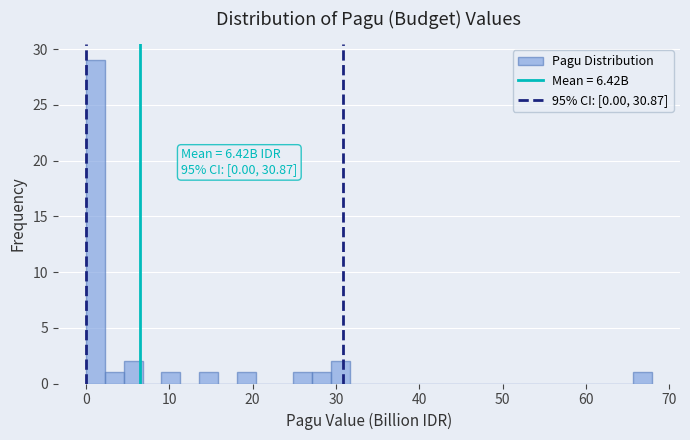

Read against the x-axis, roughly where is the centre of the tallest bar?

1